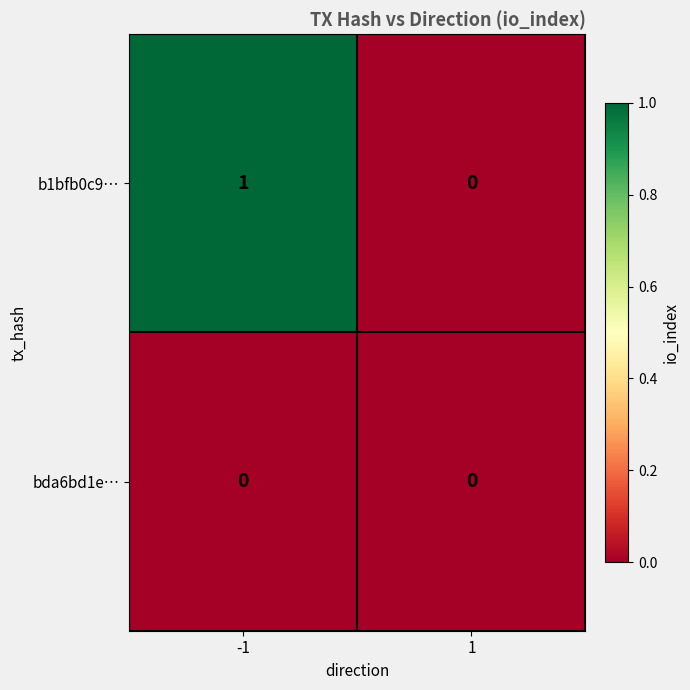

Which series has the largest total across all categories?

b1bfb0c9…